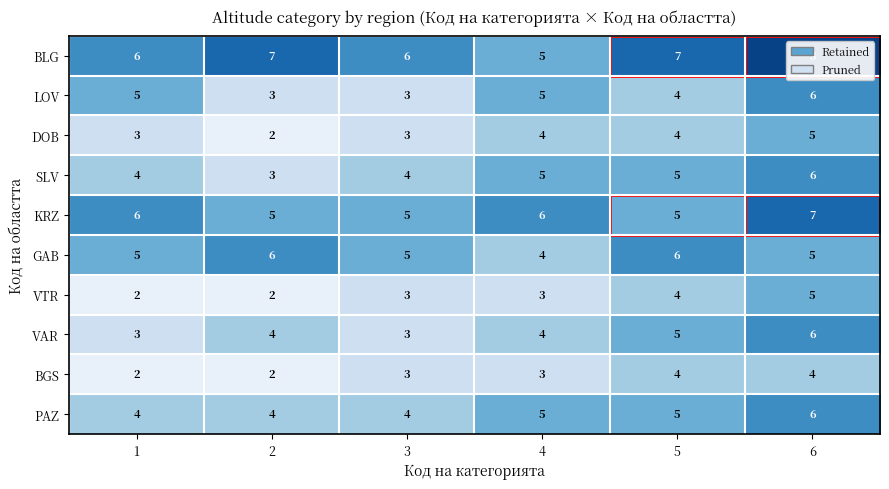

How many GAB values are between 5 and 6?

5